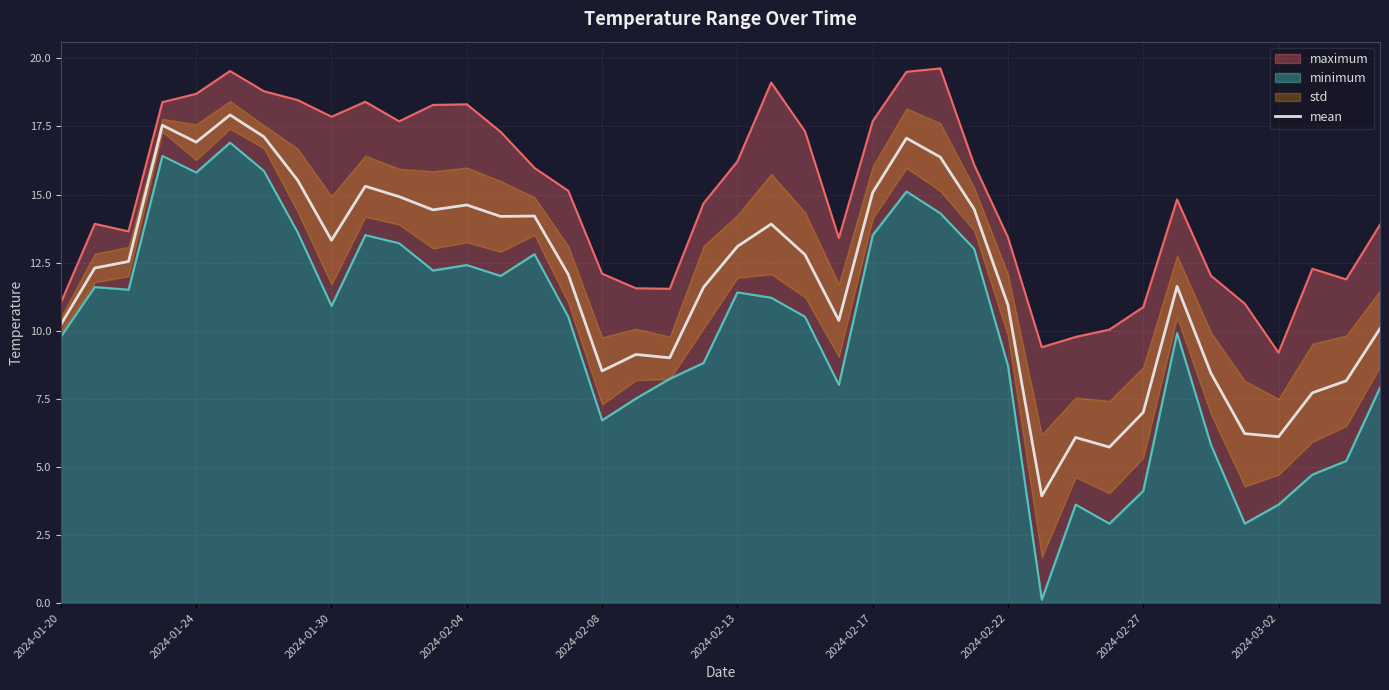

What is the minimum value for mean?

3.9